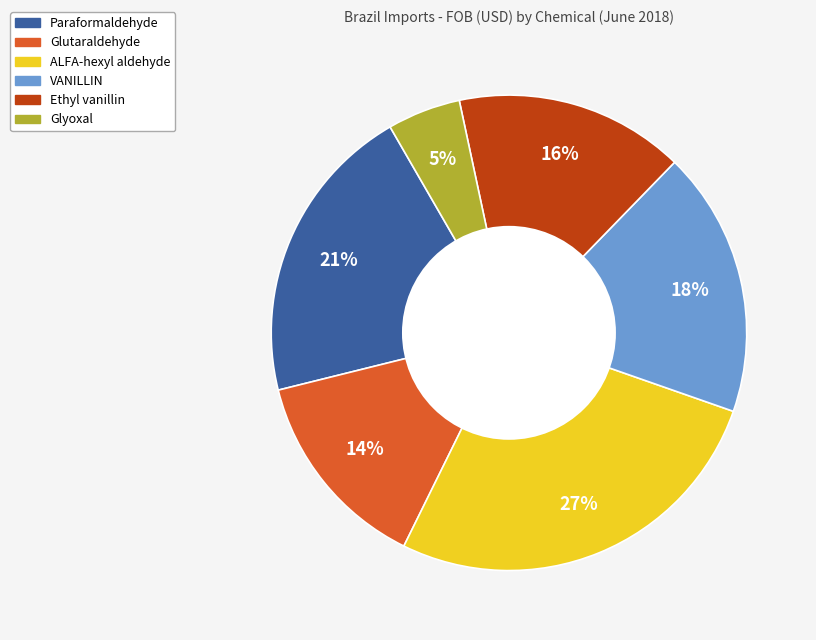

To the nearest percent, what is the difference between the largest and smallest slice percentages?

22%